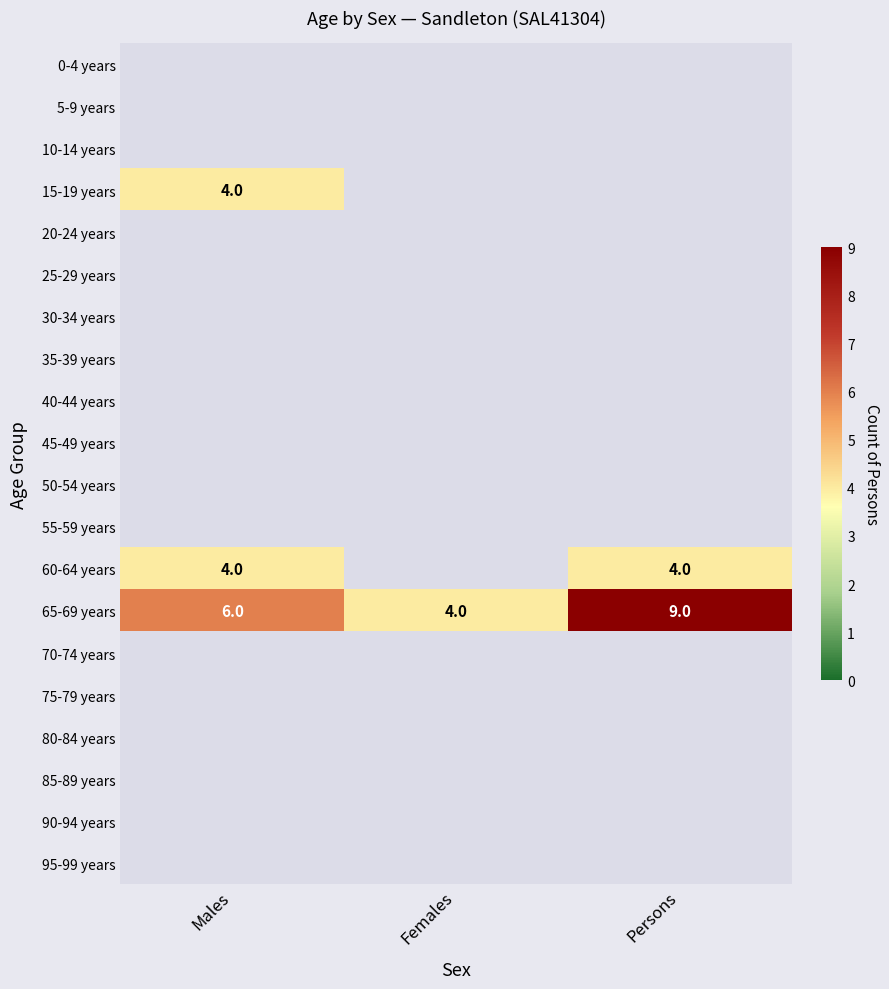

At which label is 65-69 years closest to 6?

Males